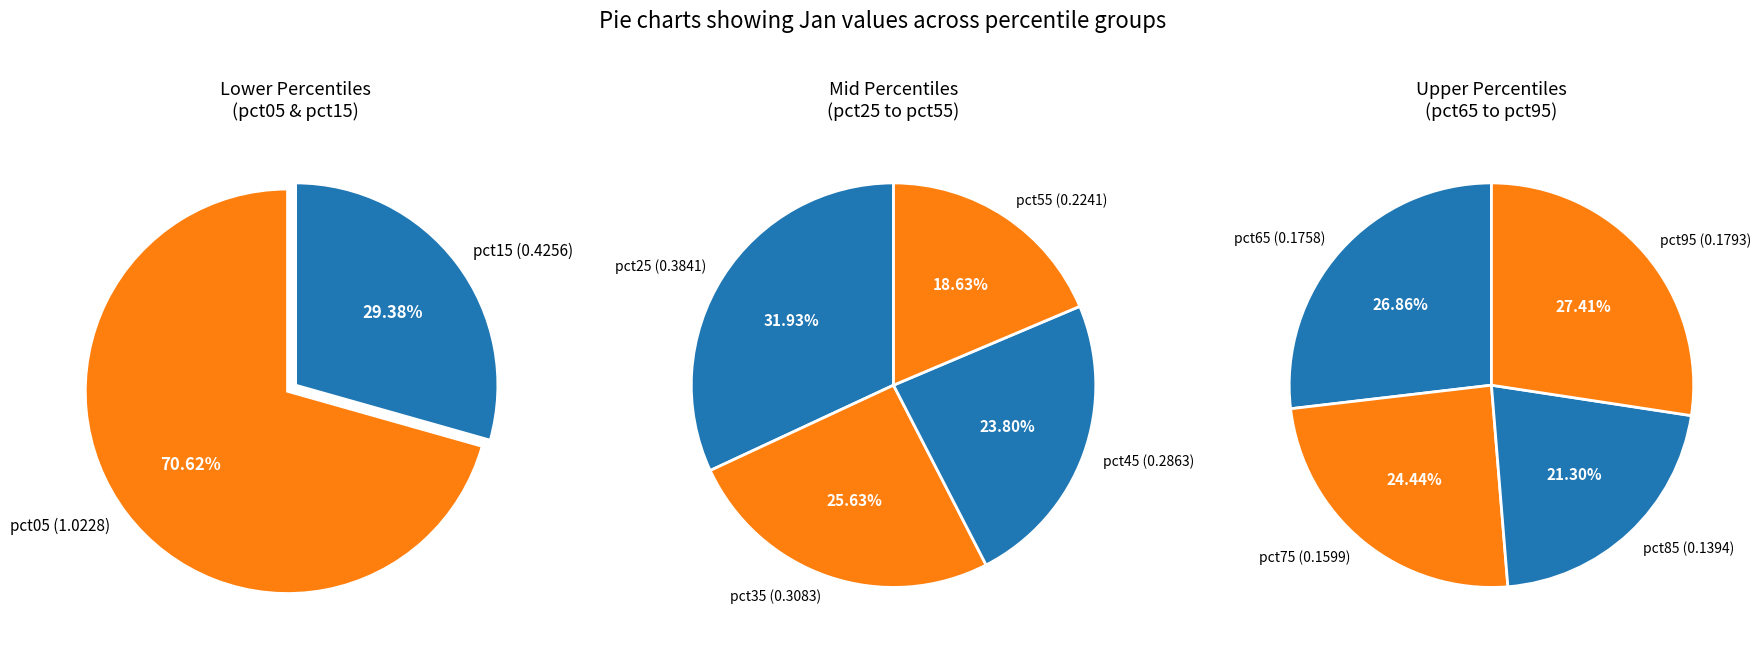

What percentage is the 3 slice, to the nearest percent?

9%